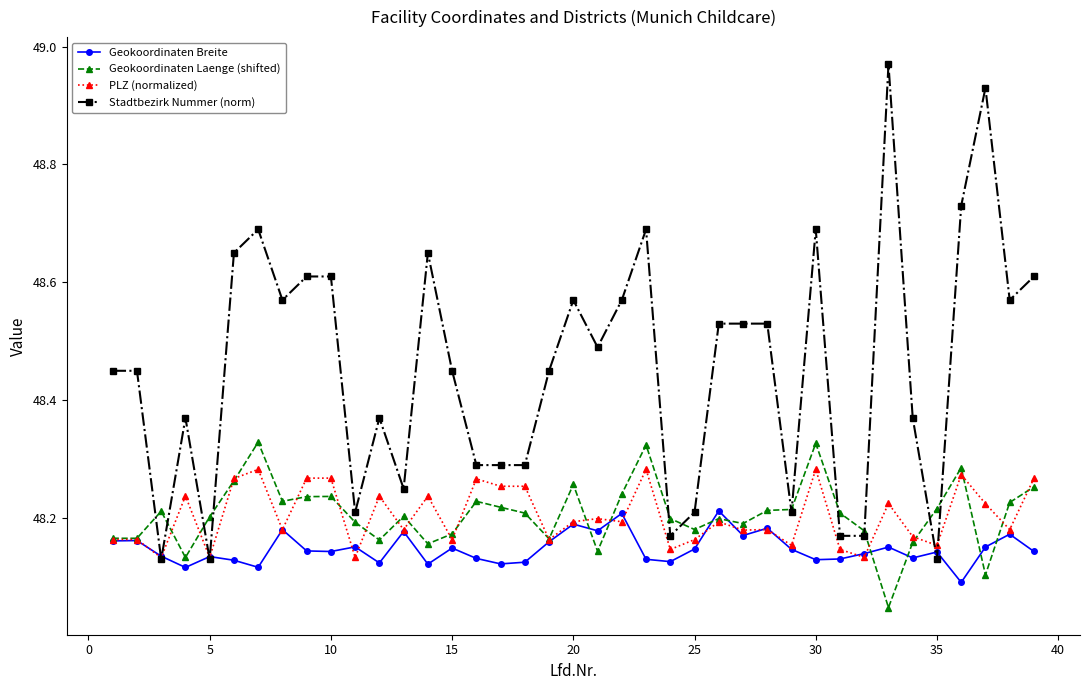

Which series has the widest spread of values?

Stadtbezirk Nummer (norm)